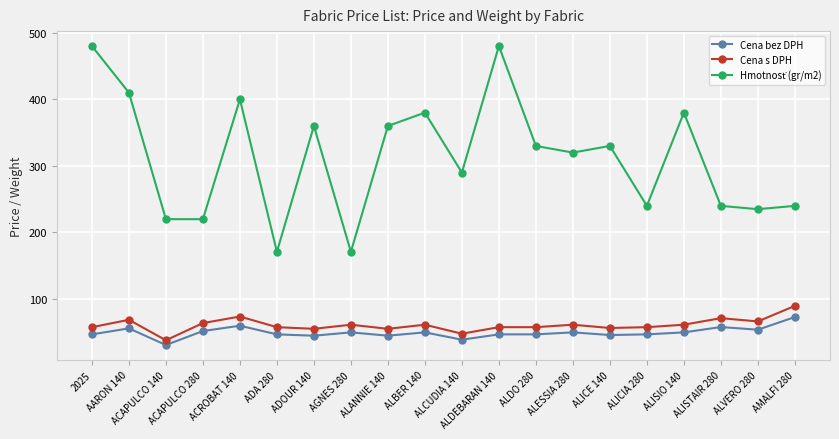

At how many categories does at least one series exceed 206?

18